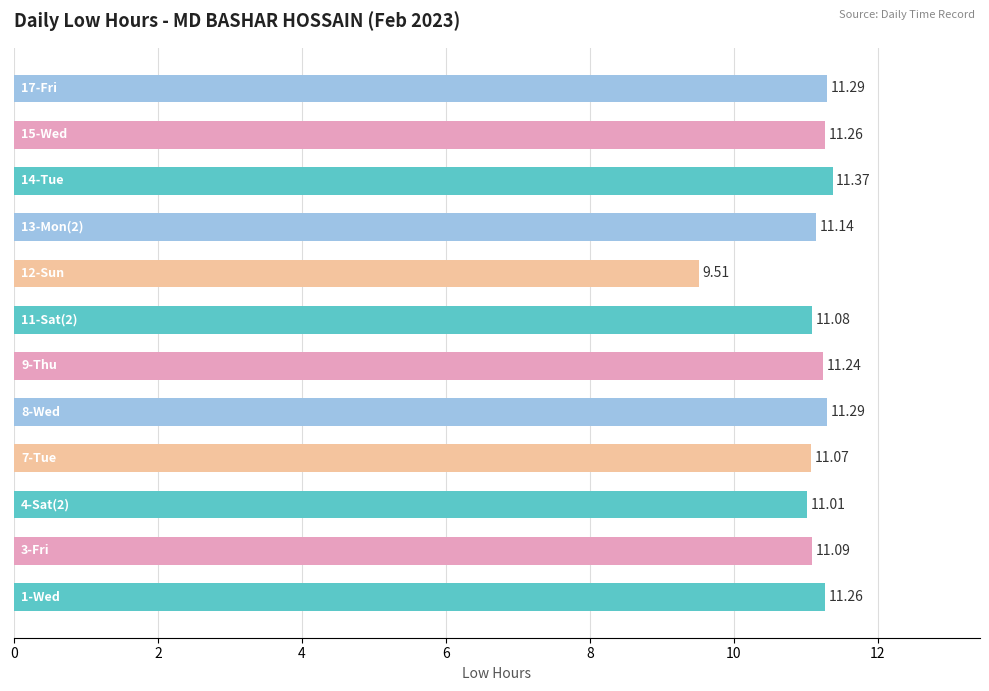

What is the smallest value displayed?

9.5